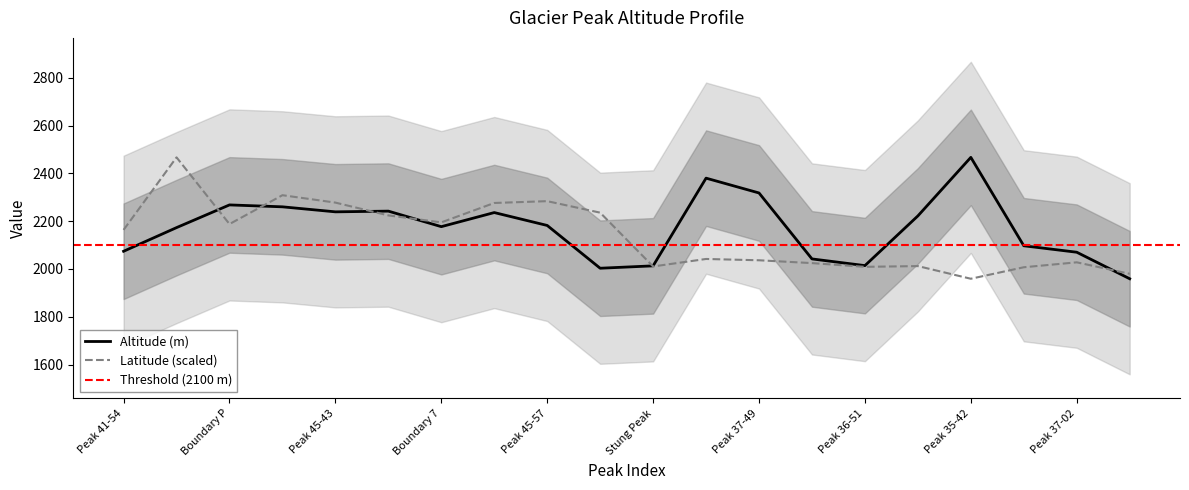

Is the value of Latitude at Peak 50-52 greater than the value of Altitude (m) at Stung Peak?

Yes